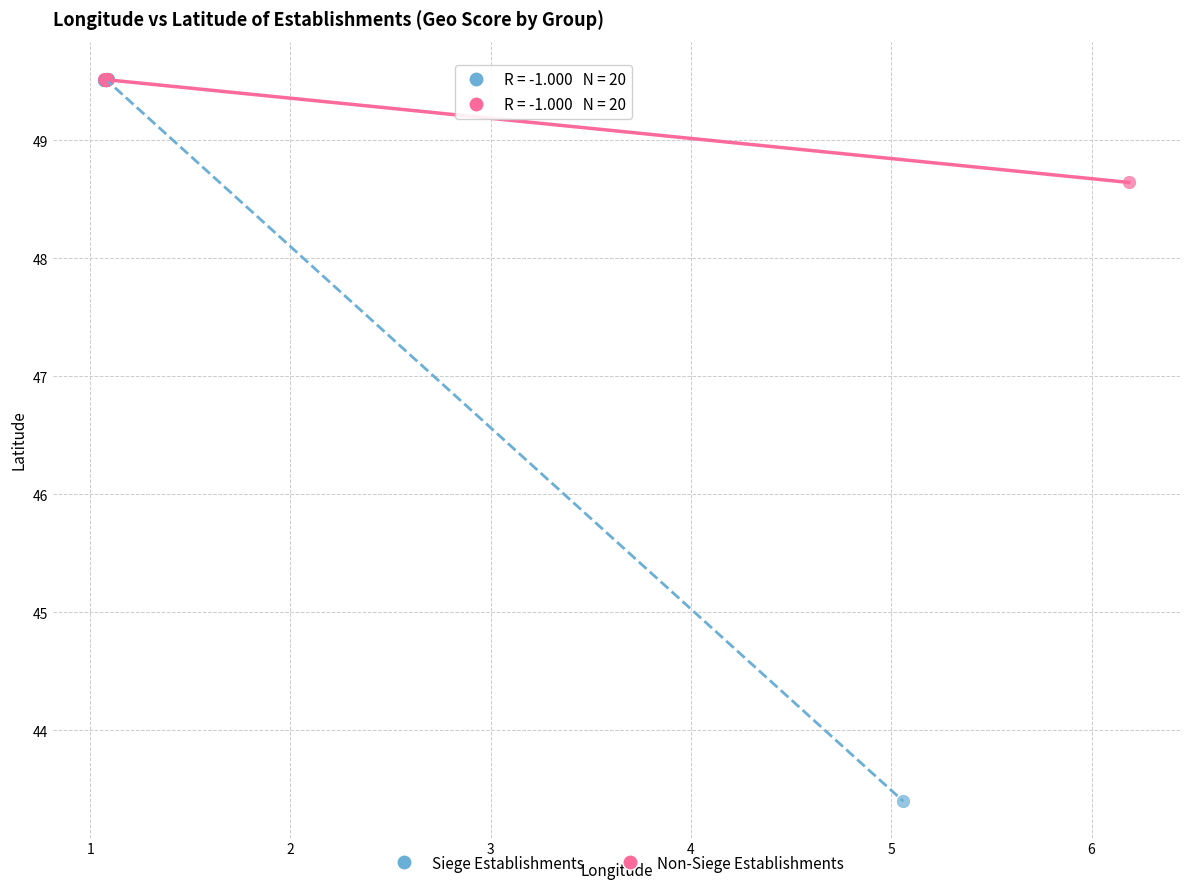

What are all the series names shown in the legend?

Siege Establishments, Non-Siege Establishments